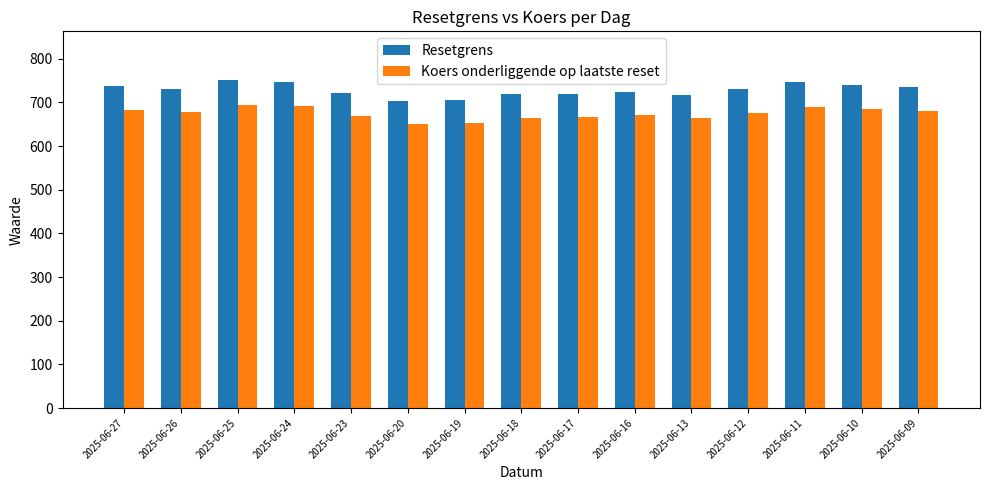

Which series has the widest spread of values?

Resetgrens